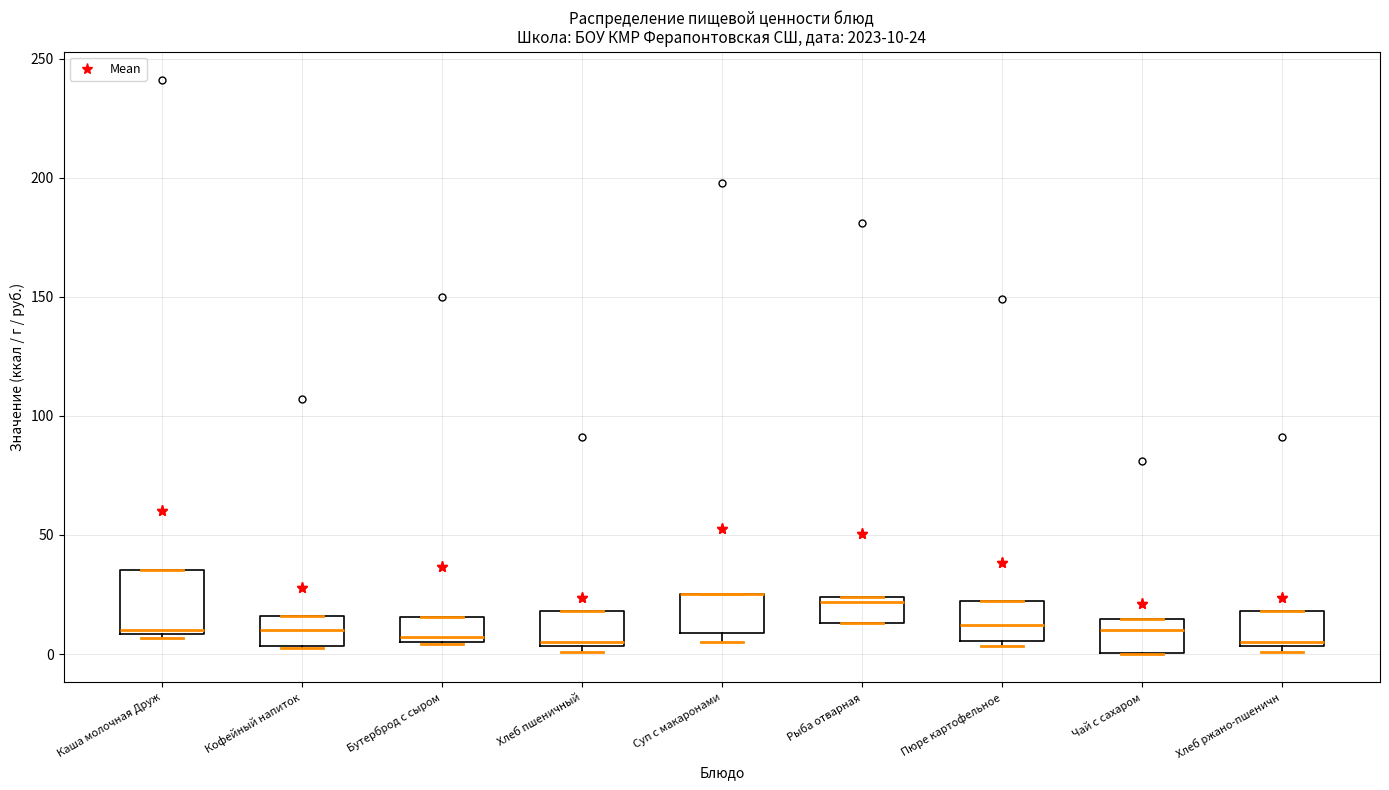

Comparing the boxes themselves (not the whiskers), which one is the tallest?

Каша молочная Друж